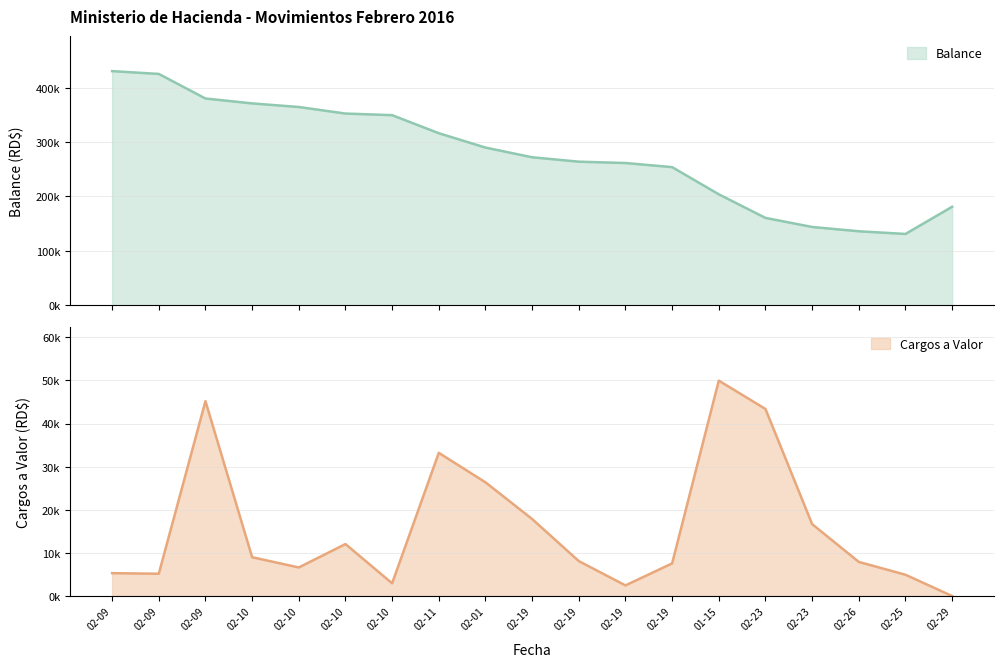

Reading left to right, extract all data points from this chart.

Balance: 430530.2	425363.7	380163.7	371163.7	364542.7	352492.7	349542.7	316332.7	289951.5	272089.8	263989.8	261528.5	253966.4	203997.8	160605.8	143925.8	136015.8	131080.2	181048.8
Cargos: 5303.2	5166.5	45200.0	9000.0	6620.9	12050.0	2950.0	33210.0	26381.2	17861.6	8100.0	2461.3	7562.1	49968.6	43392.0	16680.0	7910.0	4935.6	0.0